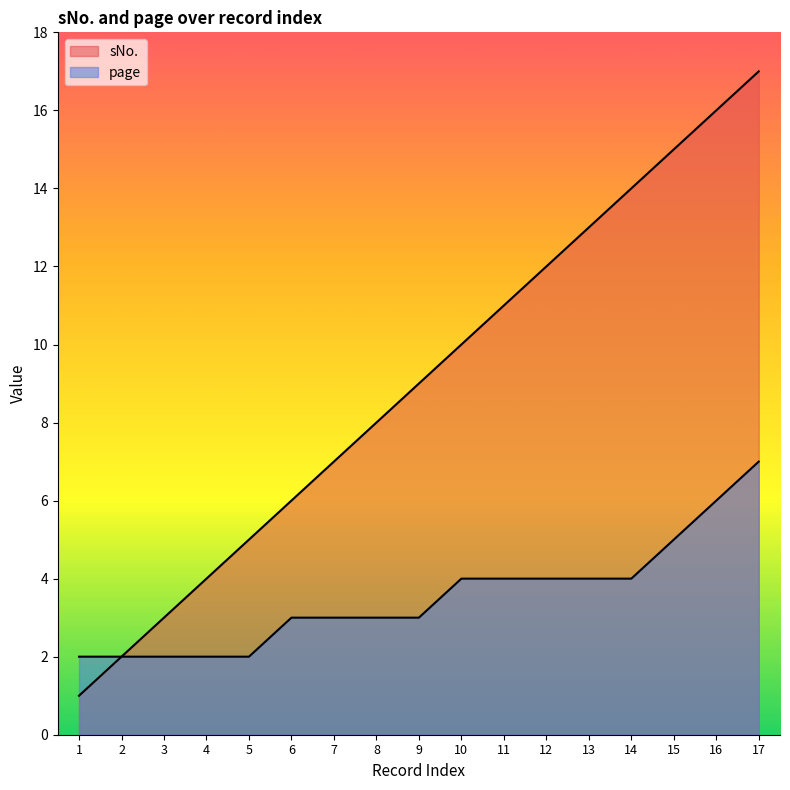

Rank the categories by page value from highest to lowest.

17, 16, 15, 10, 11, 12, 13, 14, 6, 7, 8, 9, 1, 2, 3, 4, 5